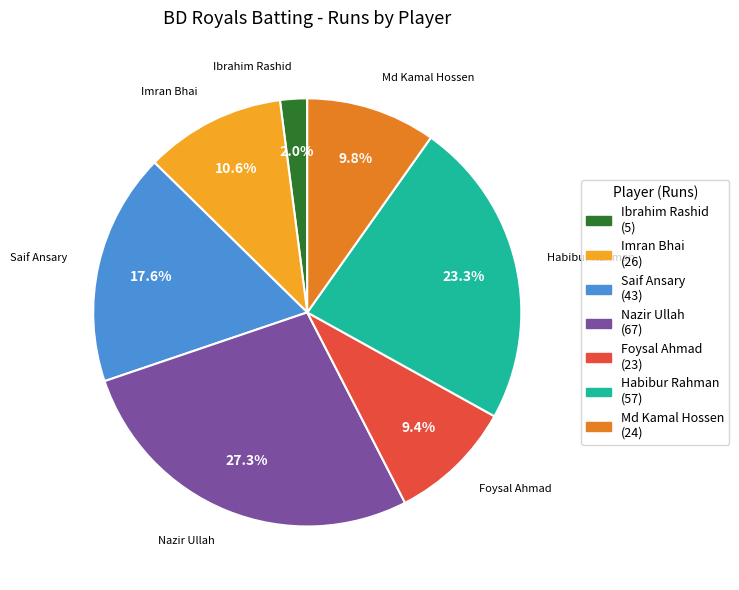

Is the sum of Nazir Ullah and Md Kamal Hossen greater than half?

No